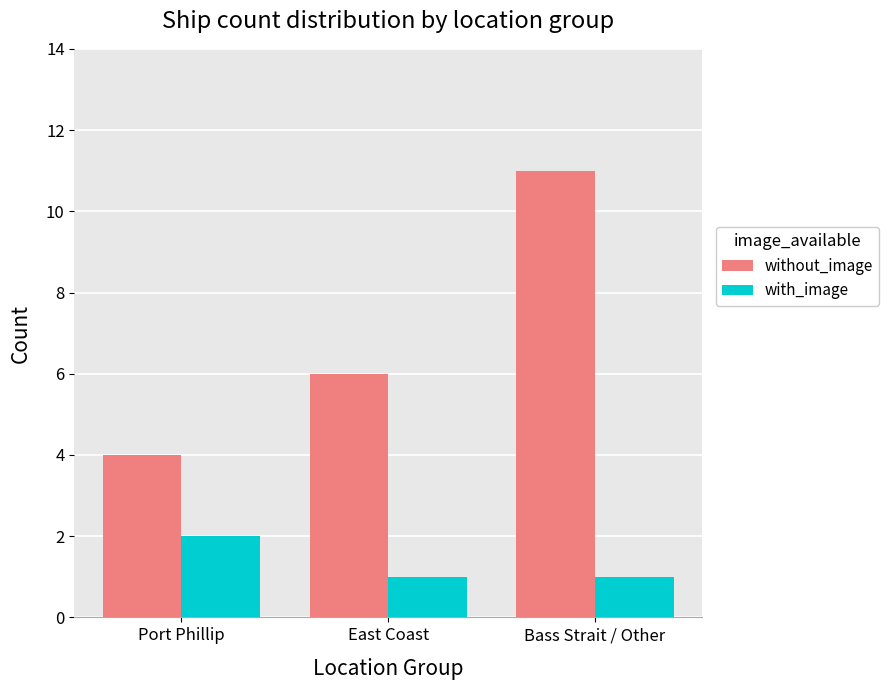

What is the minimum value for without_image?

4